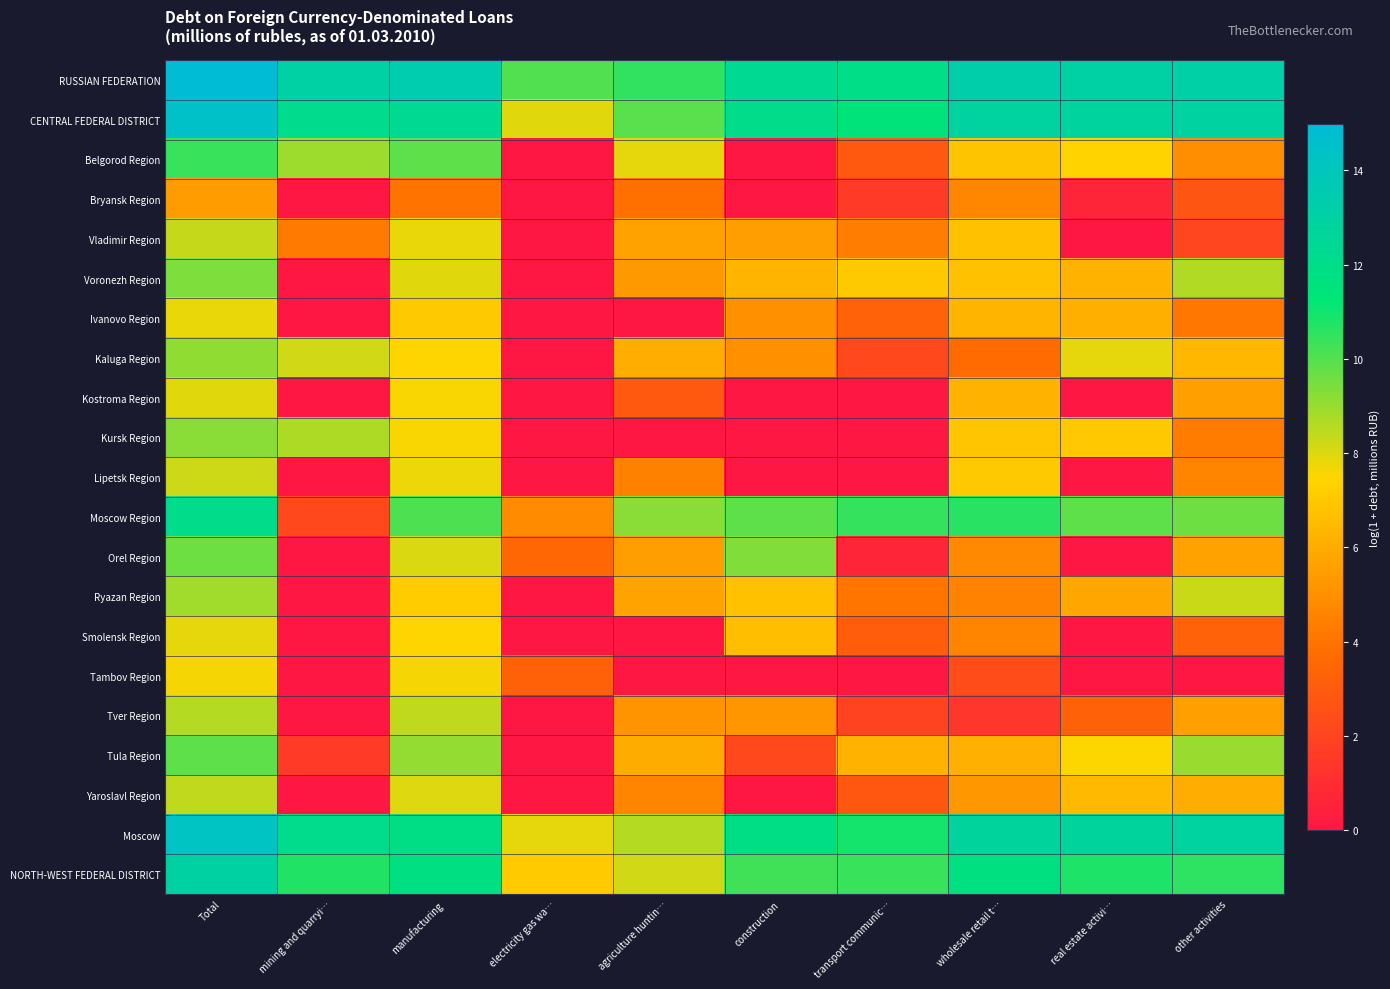

List the series in order of their peak value, lowest first.

Bryansk Region, Tambov Region, Ivanovo Region, Smolensk Region, Kostroma Region, Lipetsk Region, Vladimir Region, Yaroslavl Region, Tver Region, Ryazan Region, Kaluga Region, Kursk Region, Voronezh Region, Orel Region, Tula Region, Belgorod Region, Moscow Region, NORTH-WEST FEDERAL DISTRICT, Moscow, CENTRAL FEDERAL DISTRICT, RUSSIAN FEDERATION